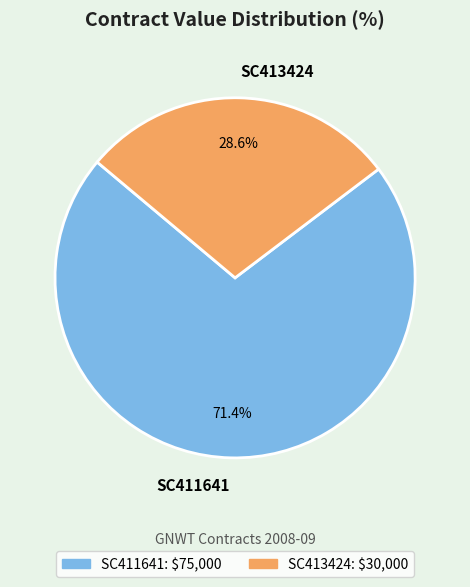

What is the smallest slice in the pie chart?

SC413424